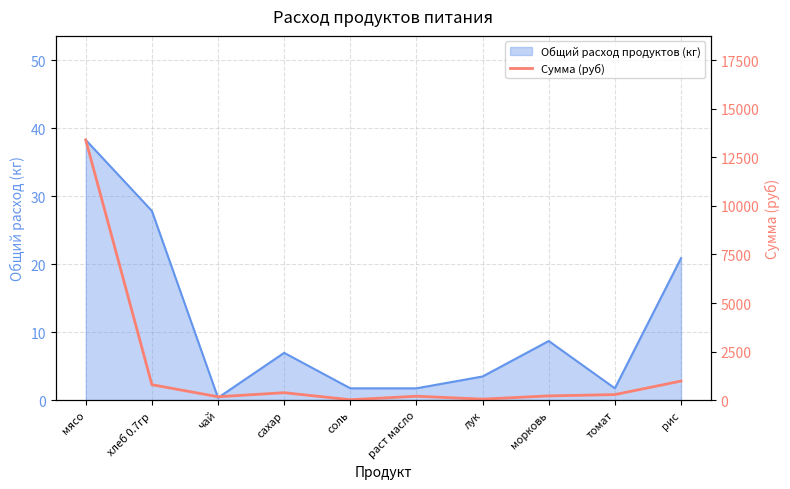

At which category does the chart reach its peak across all series?

мясо